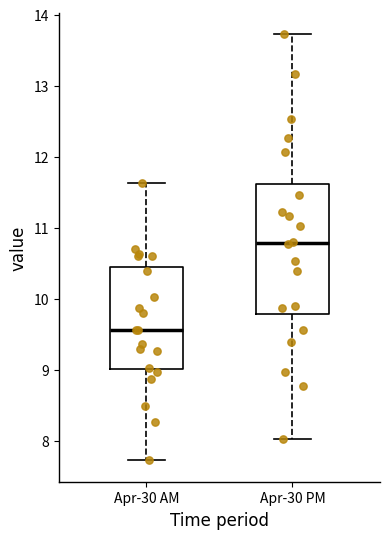

Which box is the tallest, from its lower edge to its upper edge?

Apr-30 PM